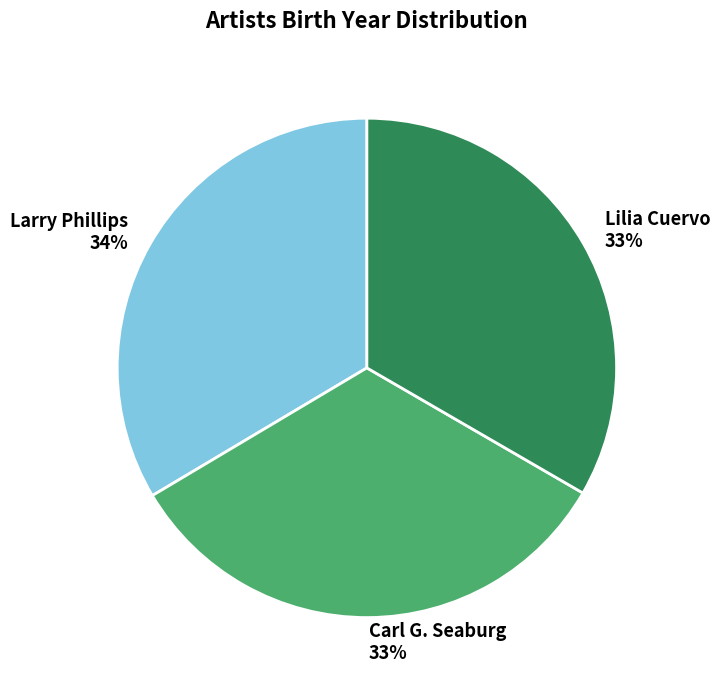

Is Carl G. Seaburg the majority of the pie?

No